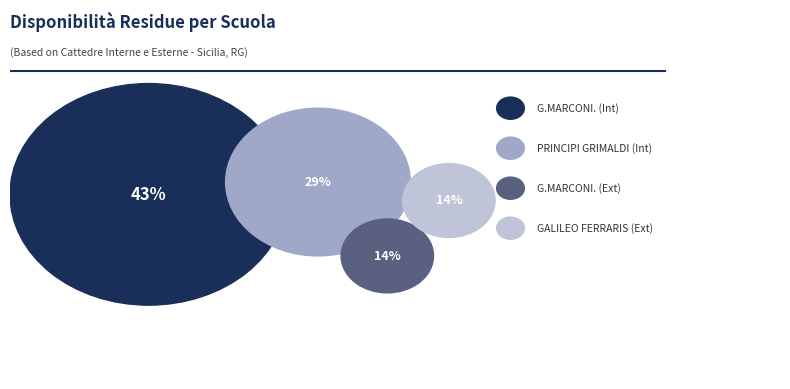

Is the sum of GALILEO FERRARIS and GAETANO CURCIO greater than half?

No